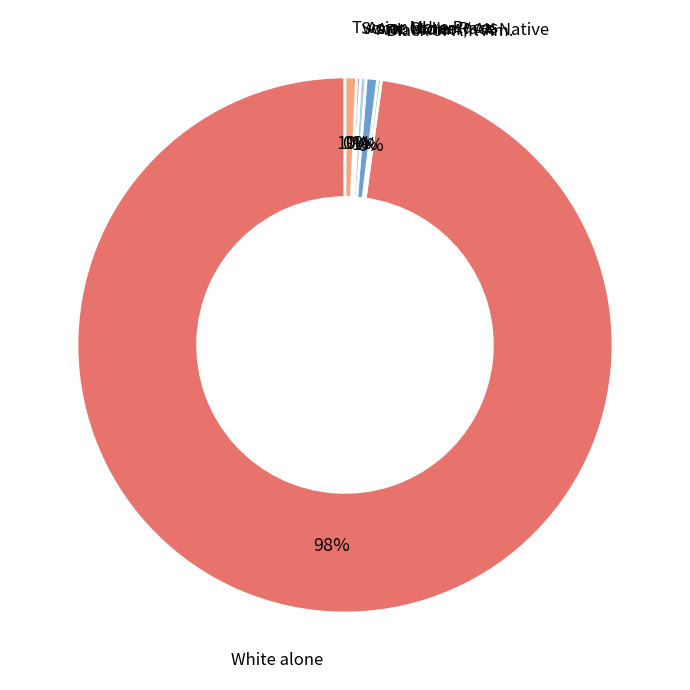

To the nearest percent, what is the average slice percentage?

17%